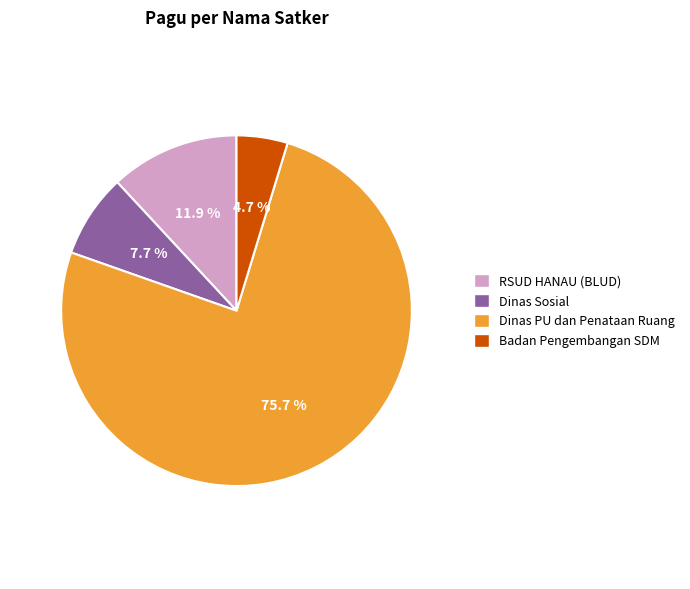

Is there a majority slice in this chart?

Yes